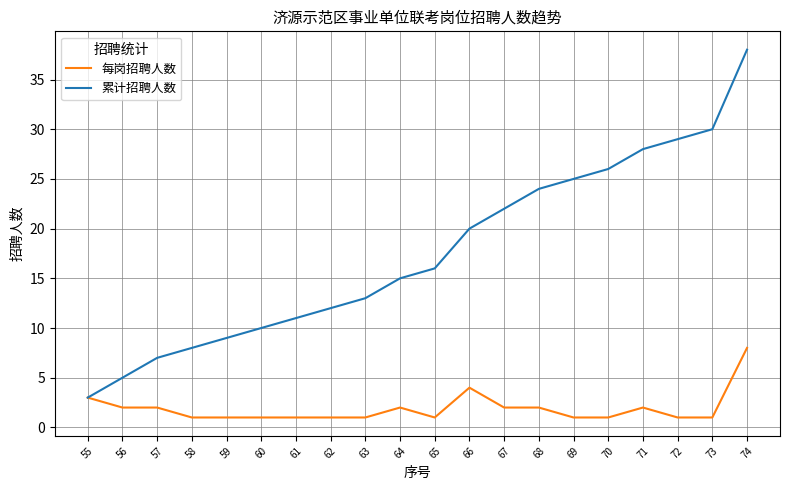

What is the difference between the second highest and second lowest values in the 累计招聘人数 series?

25